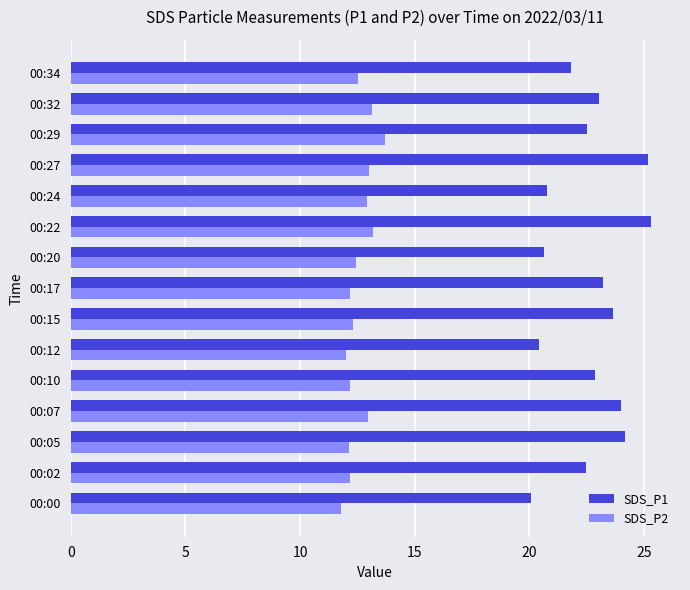

List the series in order of their peak value, highest first.

SDS_P1, SDS_P2